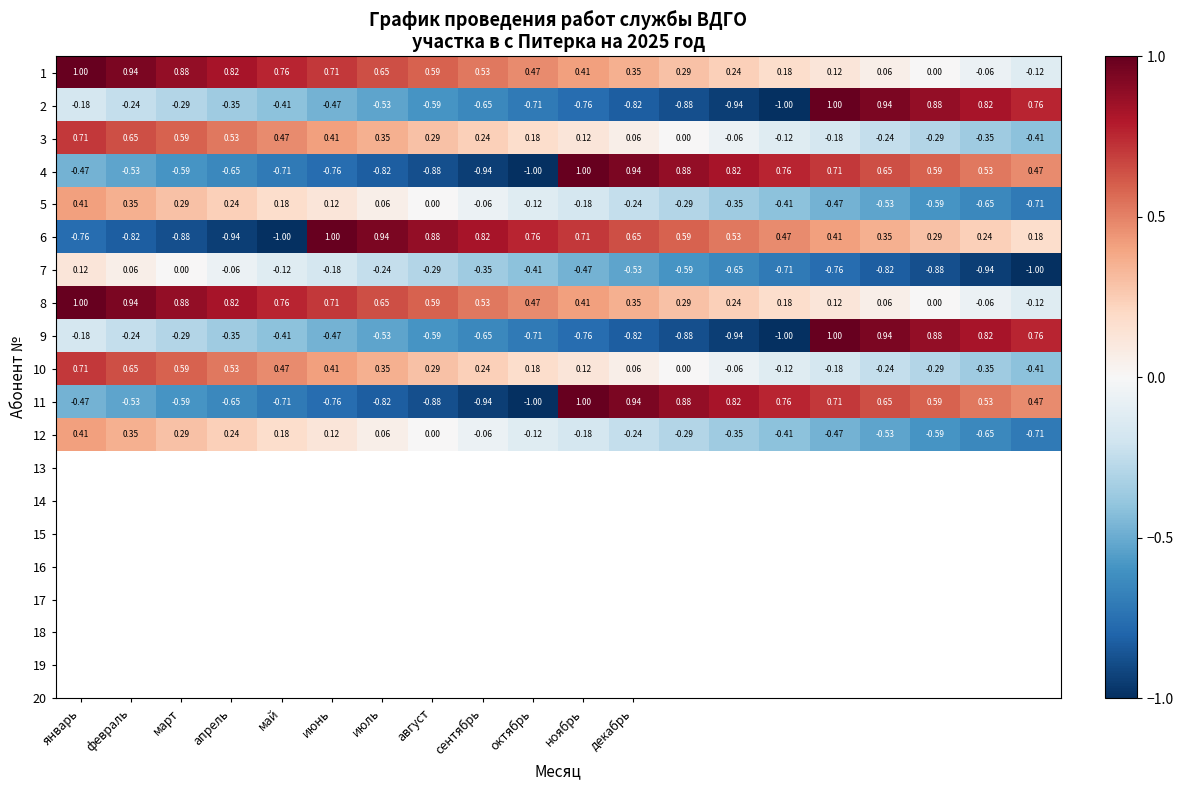

At which category does the chart reach its peak across all series?

январь